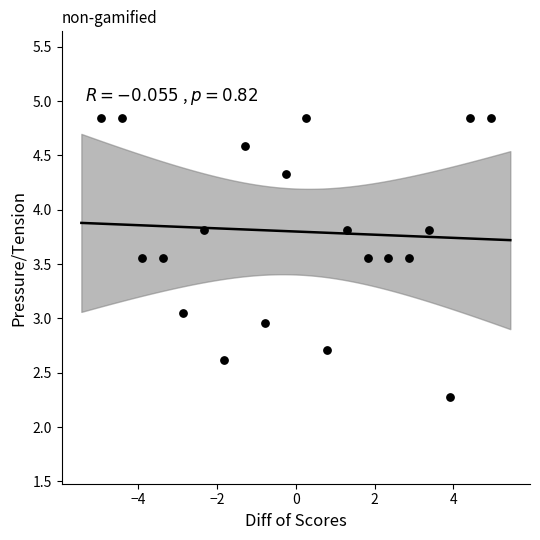

What is the range of X values (max minus min)?

9.9